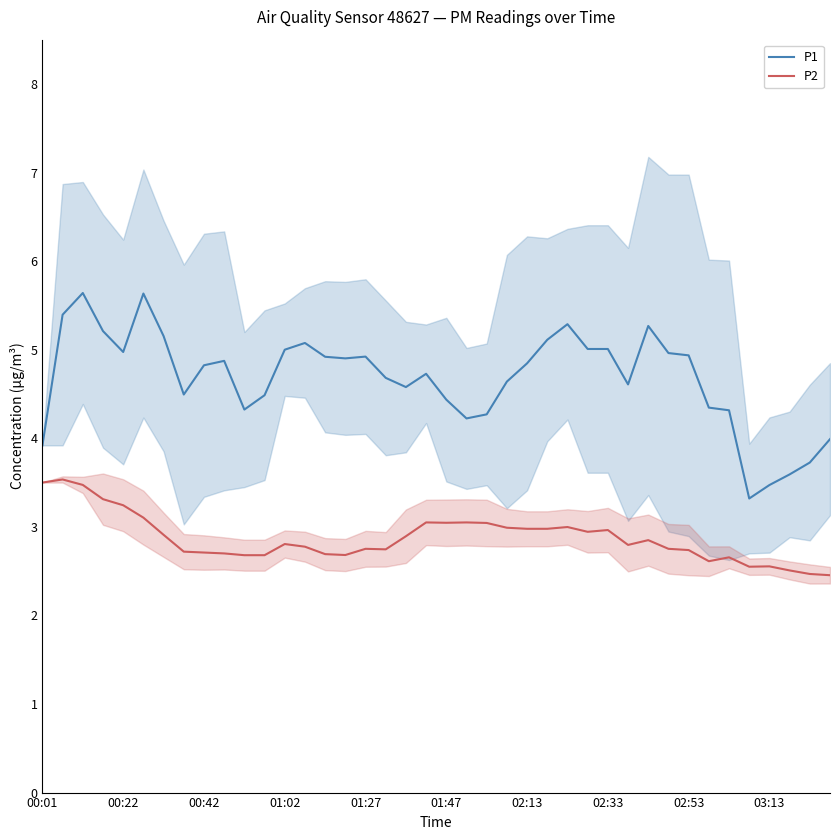

At which category does the chart reach its minimum across all series?

39